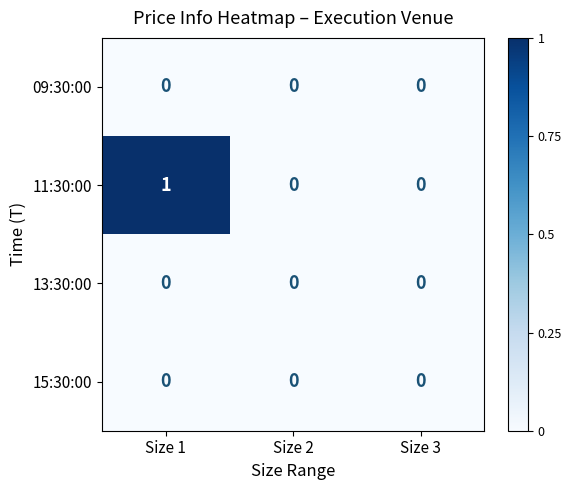

The 11:30:00 series shows 0 at Size 2. True or false?

True